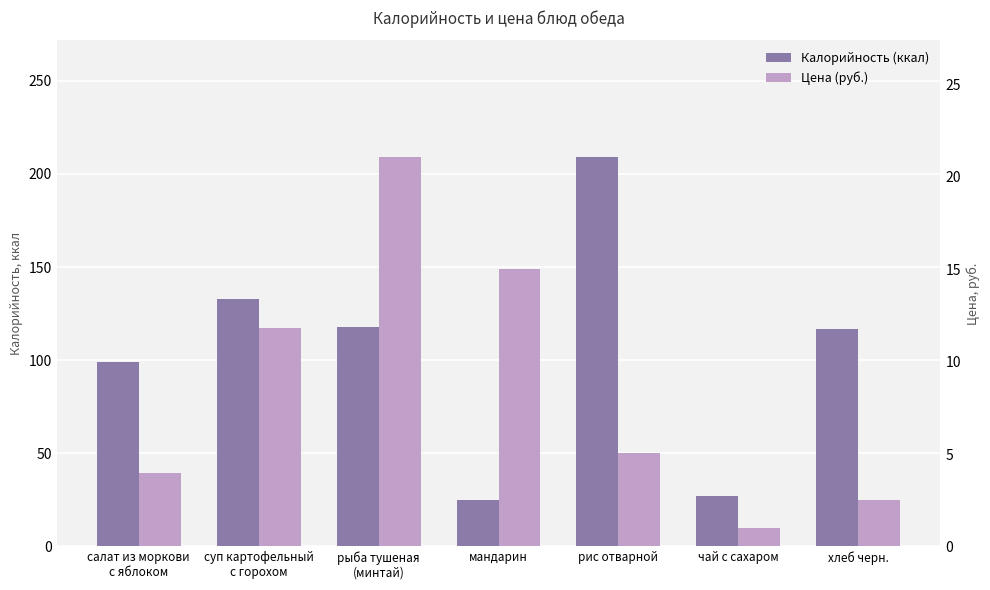

What is the total value across all series at салат из моркови
с яблоком?

103.0